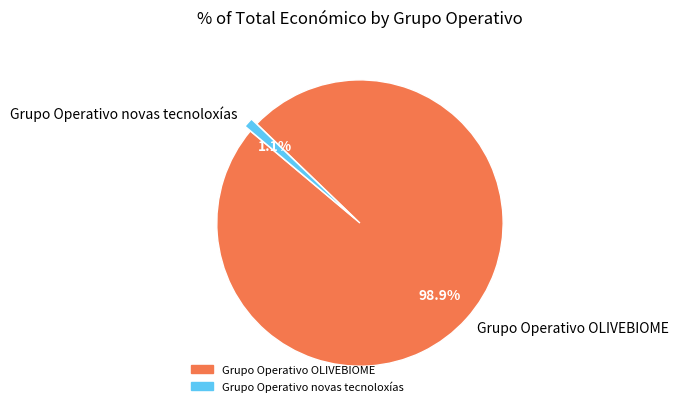

What is the largest slice in the pie chart?

Grupo Operativo OLIVEBIOME